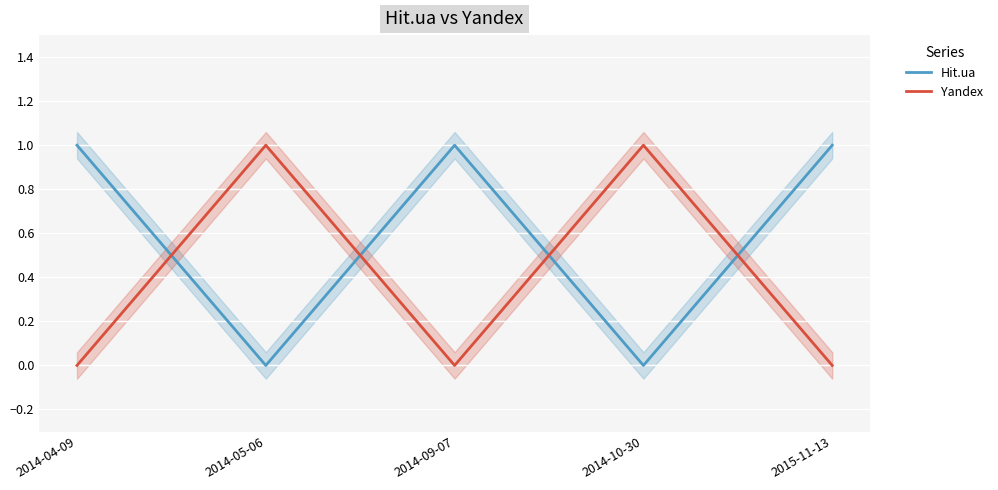

Reading left to right, extract all data points from this chart.

Hit.ua: 2014-04-09=1	2014-05-06=0	2014-09-07=1	2014-10-30=0	2015-11-13=1
Yandex: 2014-04-09=0	2014-05-06=1	2014-09-07=0	2014-10-30=1	2015-11-13=0